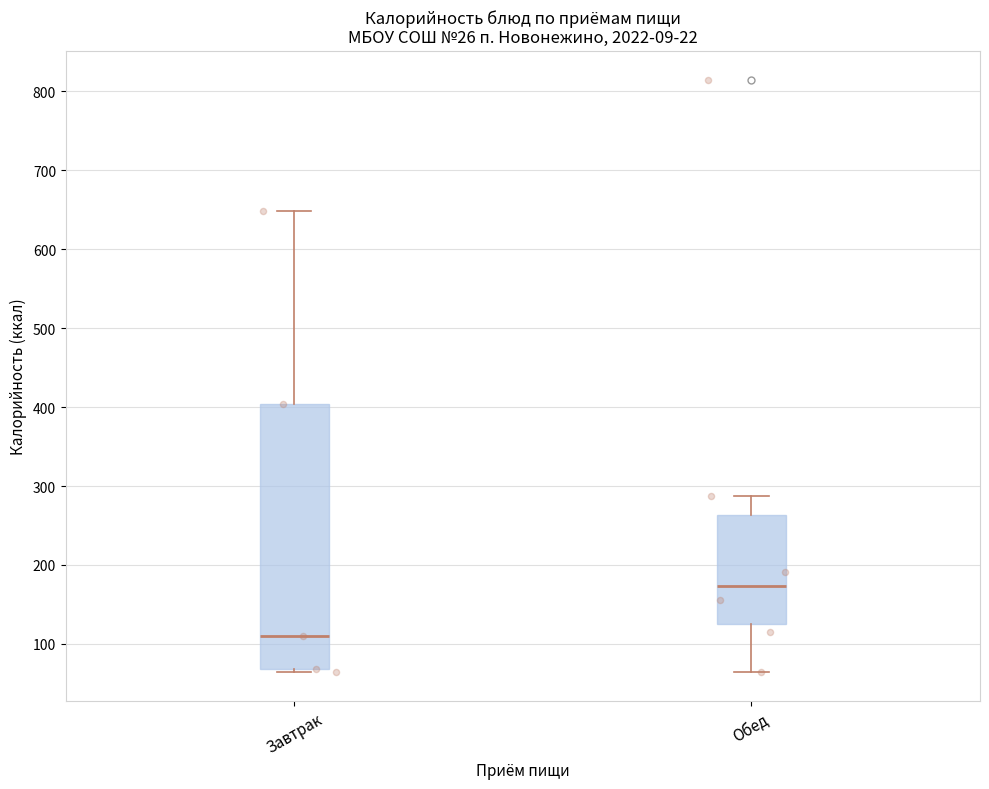

Reading left to right, transcribe this box plot: for each box, give where its median line is, the range the box spans, and where its two whiskers end, as read against the y-axis. The values are not printed on the chart, so give them approximately, as read against the axis.

Завтрак: median 110, box 70 to 400, whiskers 60 to 650
Обед: median 170, box 130 to 260, whiskers 60 to 290